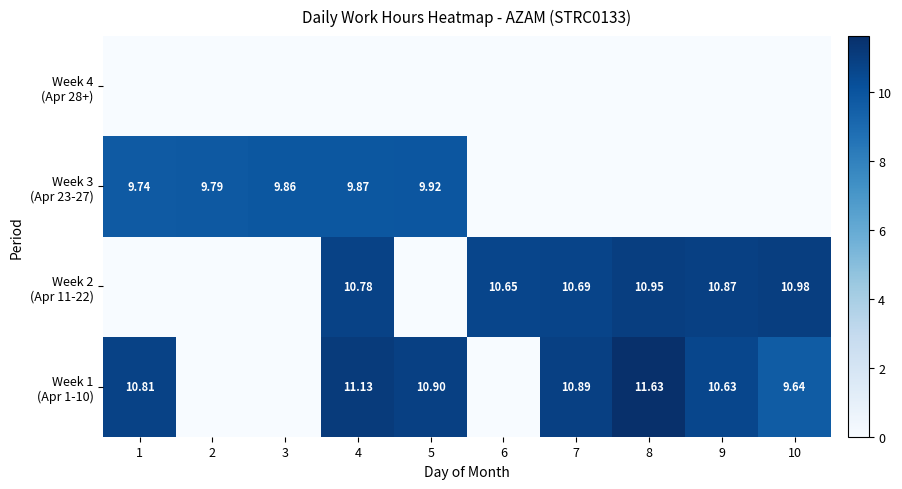

What is the total value across all series at 2?

9.8